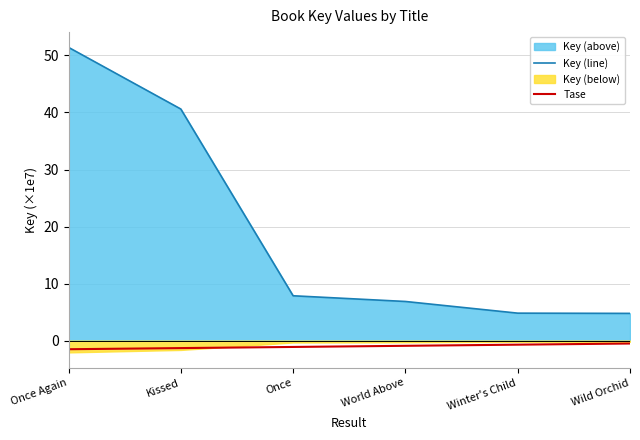

Does the chart have visible grid lines?

Yes